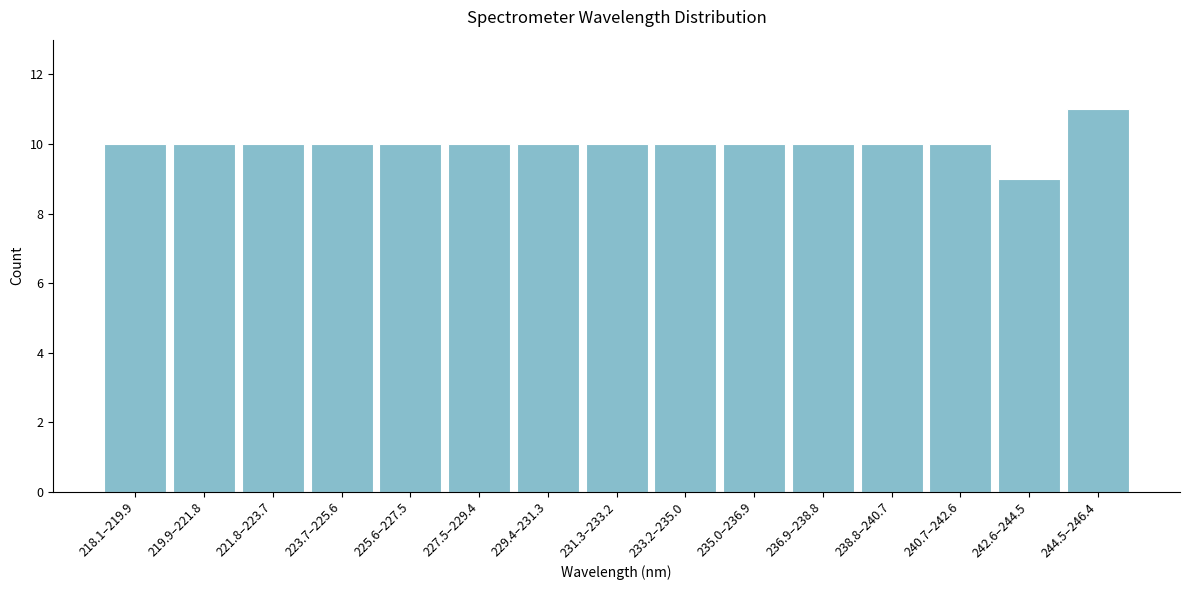

Reading left to right, list all the values displayed in this chart.

218.1–219.9=10	219.9–221.8=10	221.8–223.7=10	223.7–225.6=10	225.6–227.5=10	227.5–229.4=10	229.4–231.3=10	231.3–233.2=10	233.2–235.0=10	235.0–236.9=10	236.9–238.8=10	238.8–240.7=10	240.7–242.6=10	242.6–244.5=9	244.5–246.4=11